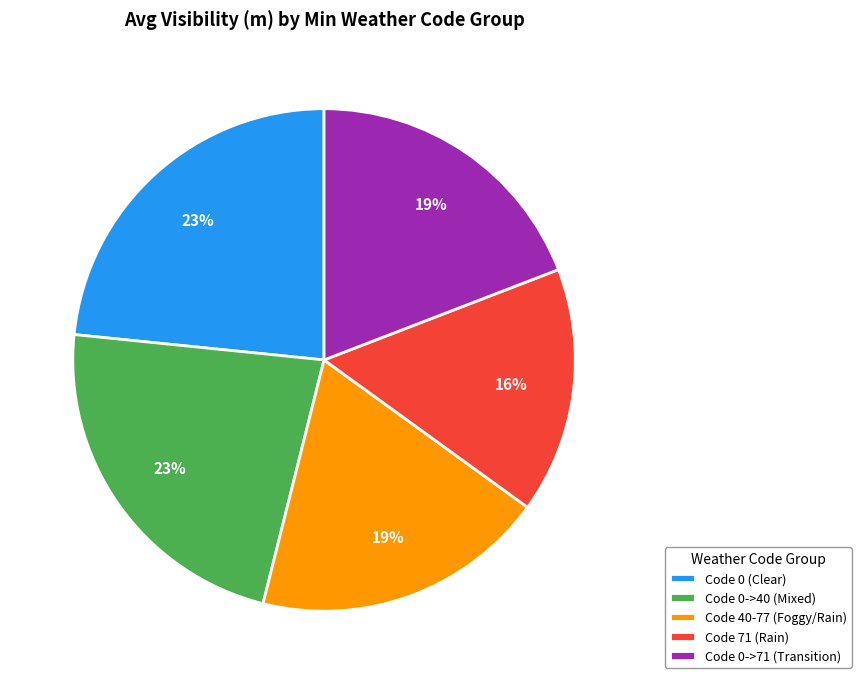

To the nearest percent, what portion does Code 0 (Clear) represent?

23%